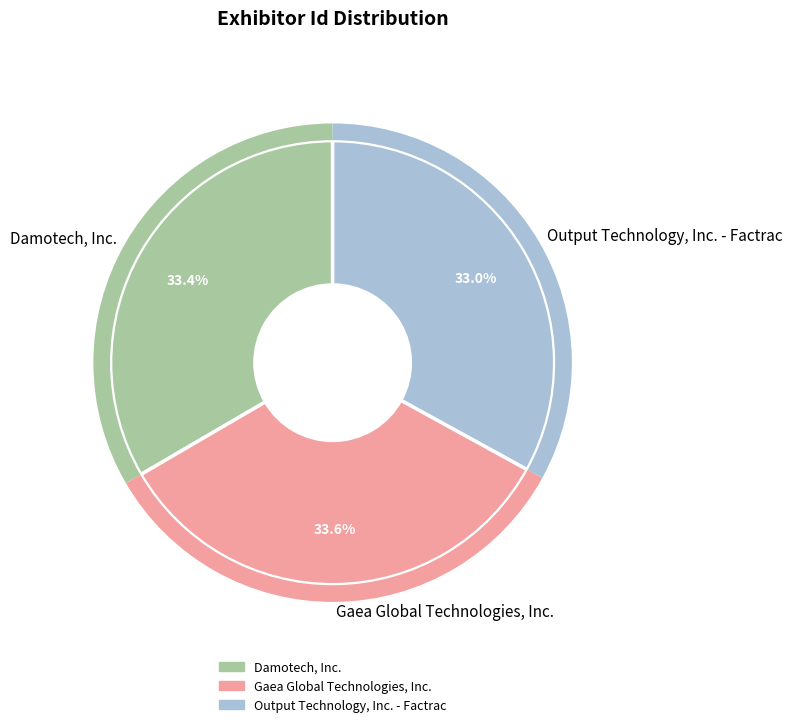

Is it true that Output Technology, Inc. - Factrac is 24% of the pie?

False